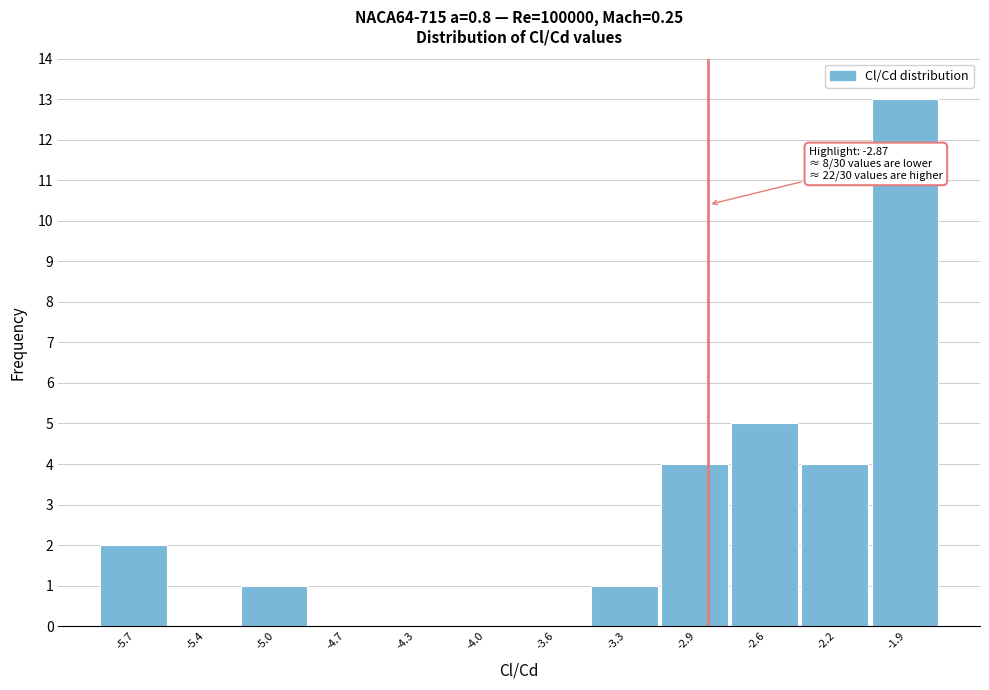

Which range on the x-axis has the tallest bar?

-2.05 to -1.70